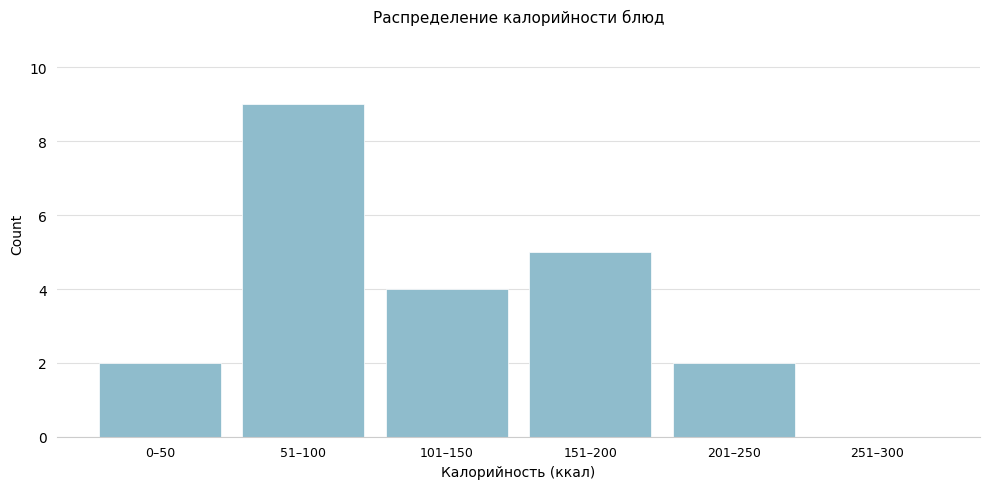

At which category does the chart reach its peak across all series?

51–100